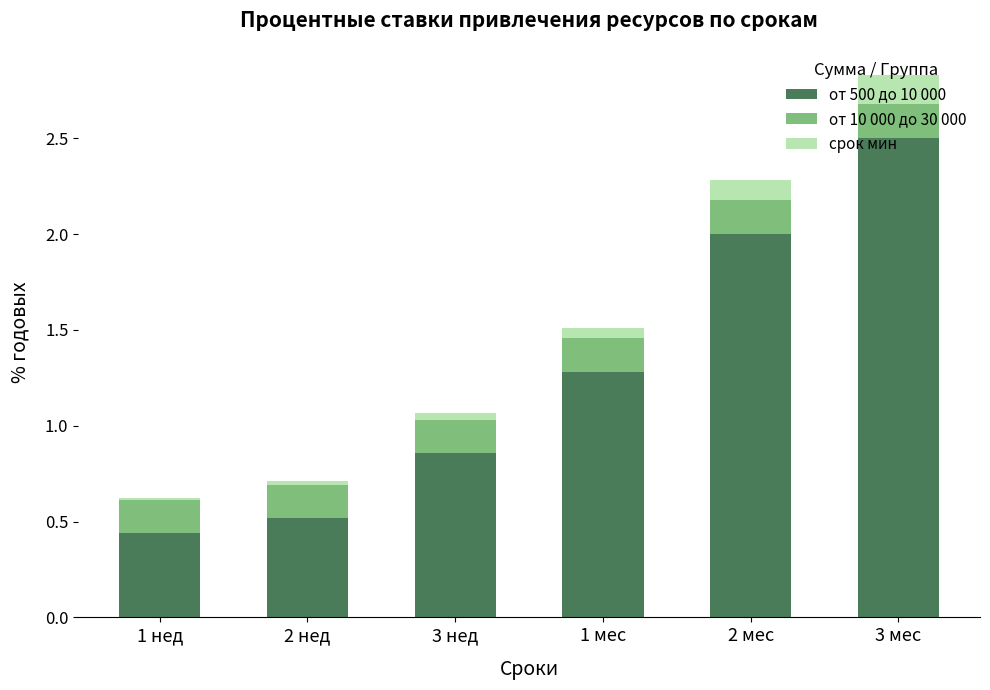

What is the average value of the от 500 до 10 000 series?

1.3